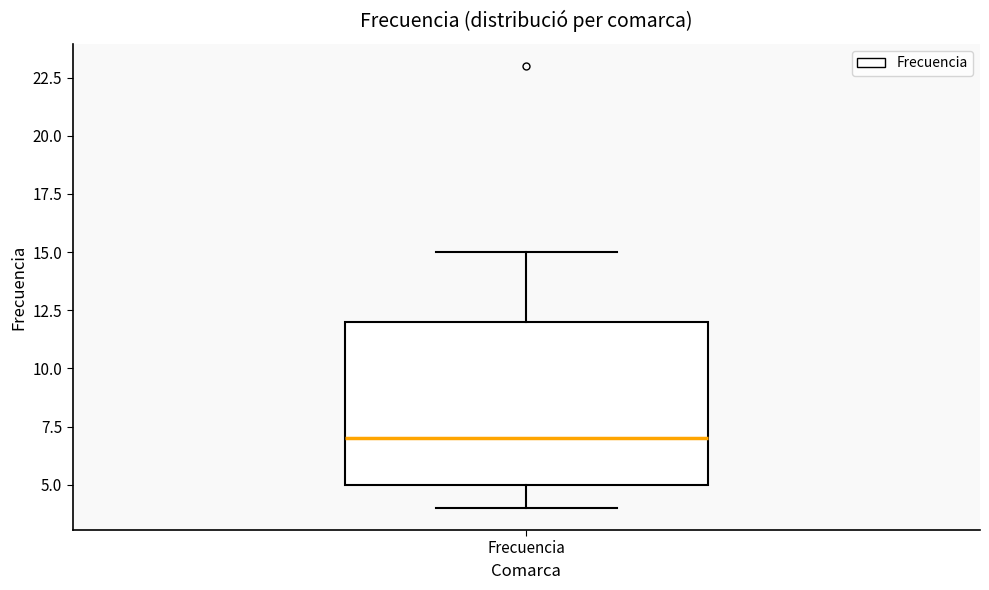

Read this box plot against the y-axis: the position of the median line, the range covered by the box, and the ends of both whiskers. The values are not printed on the chart, so give them approximately, as read against the axis.

median 7, box 5 to 12, whiskers 4 to 15